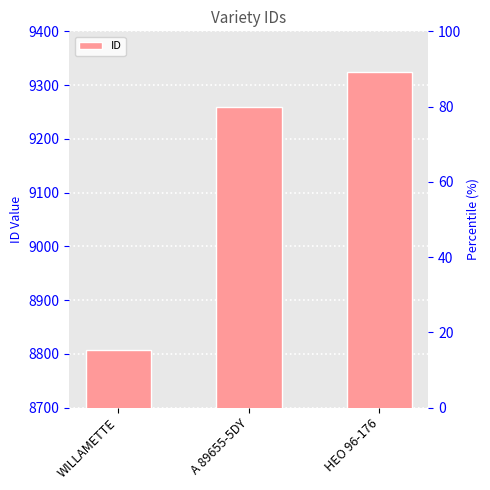

The value at WILLAMETTE is 8808. True or false?

True